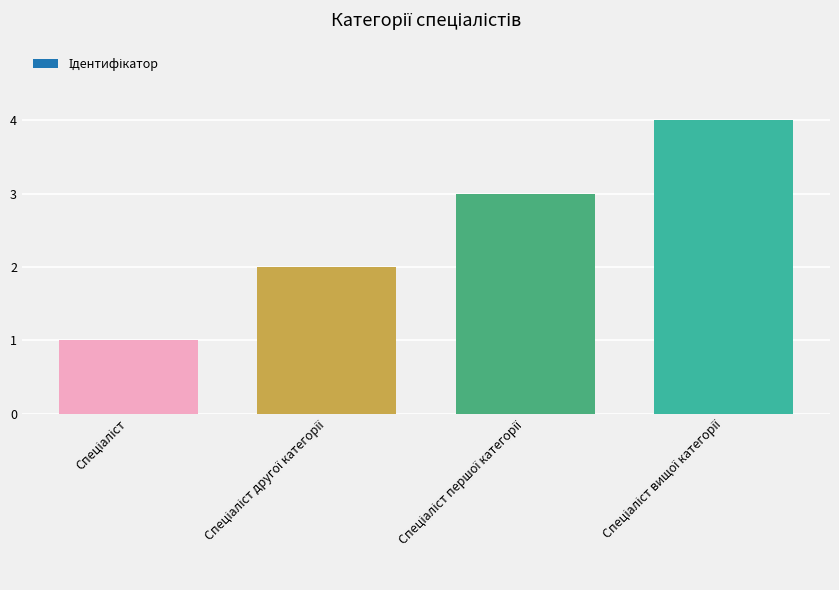

What is the maximum value shown in the chart?

4